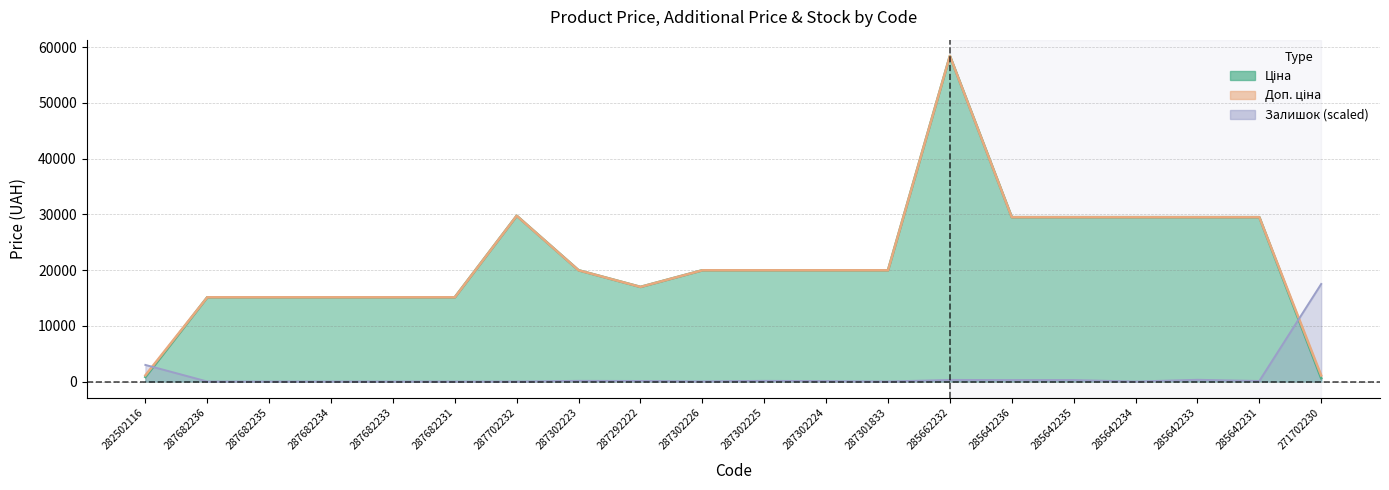

Reading left to right, extract all data points from this chart.

Ціна: 282502116=818.5	287682236=15120.0	287682235=15120.0	287682234=15120.0	287682233=15120.0	287682231=15120.0	287702232=29747.2	287302223=19964.2	287292222=16976.3	287302226=19964.2	287302225=19964.2	287302224=19964.2	287301833=19964.2	285662232=58426.5	285642236=29491.5	285642235=29491.5	285642234=29491.5	285642233=29491.5	285642231=29491.5	271702230=589.9
Доп. ціна: 282502116=1109.2	287682236=15120.0	287682235=15120.0	287682234=15120.0	287682233=15120.0	287682231=15120.0	287702232=29747.2	287302223=19964.2	287292222=16976.3	287302226=19964.2	287302225=19964.2	287302224=19964.2	287301833=19964.2	285662232=58426.5	285642236=29491.5	285642235=29491.5	285642234=29491.5	285642233=29491.5	285642231=29491.5	271702230=1081.7
Залишок: 282502116=2976.9	287682236=0.0	287682235=0.0	287682234=0.0	287682233=0.0	287682231=0.0	287702232=0.0	287302223=119.1	287292222=95.3	287302226=23.8	287302225=119.1	287302224=71.4	287301833=0.0	285662232=285.8	285642236=262.0	285642235=262.0	285642234=0.0	285642233=309.6	285642231=95.3	271702230=17504.1